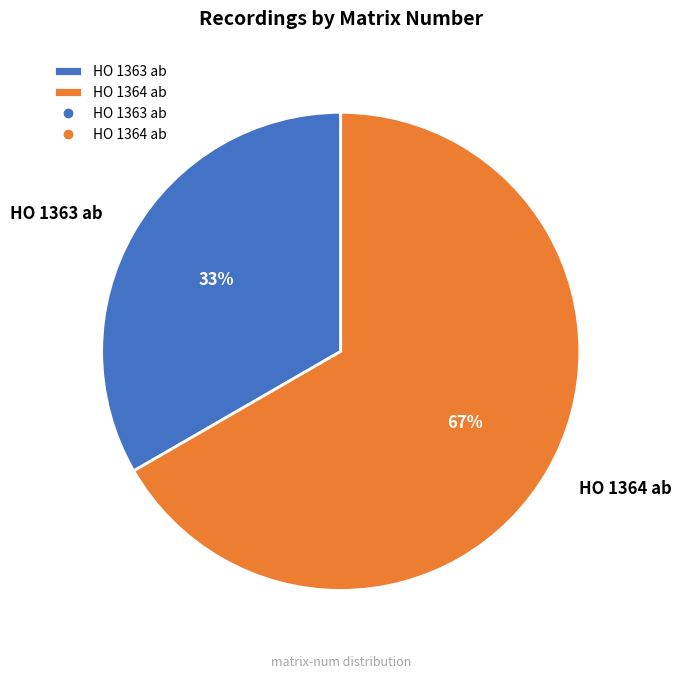

Which category has the smallest portion of the pie?

HO 1363 ab